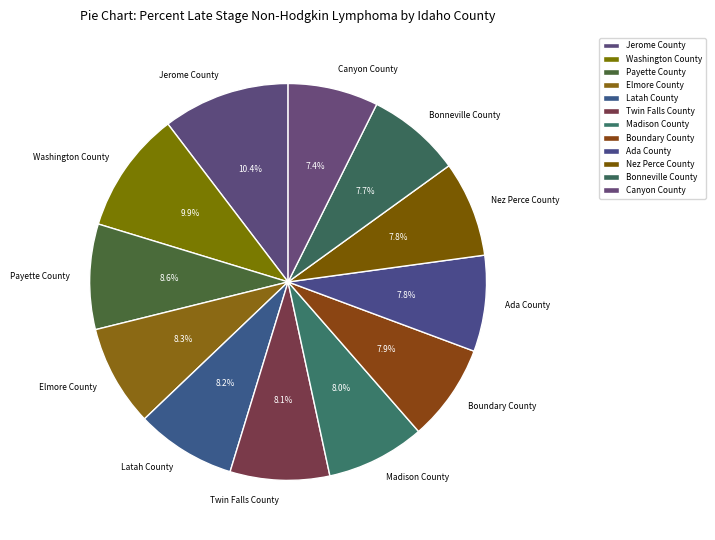

Is it true that Ada County is 1% of the pie?

False